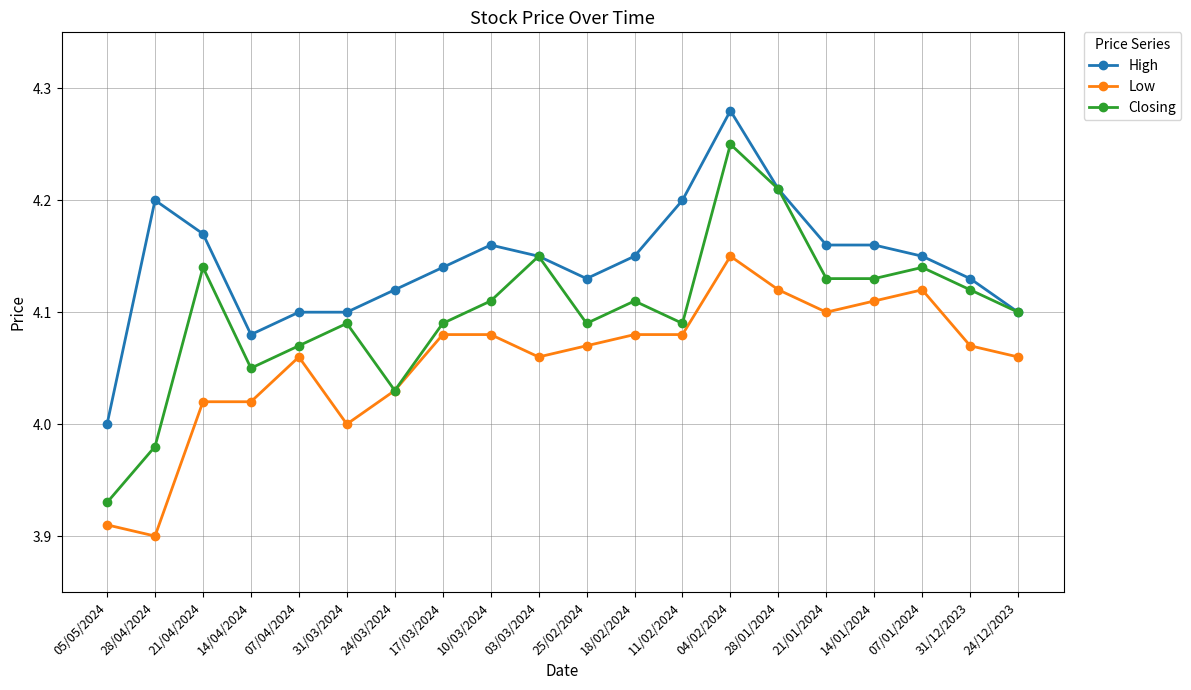

Is it true that Low equals 4.1 at 28/01/2024?

True